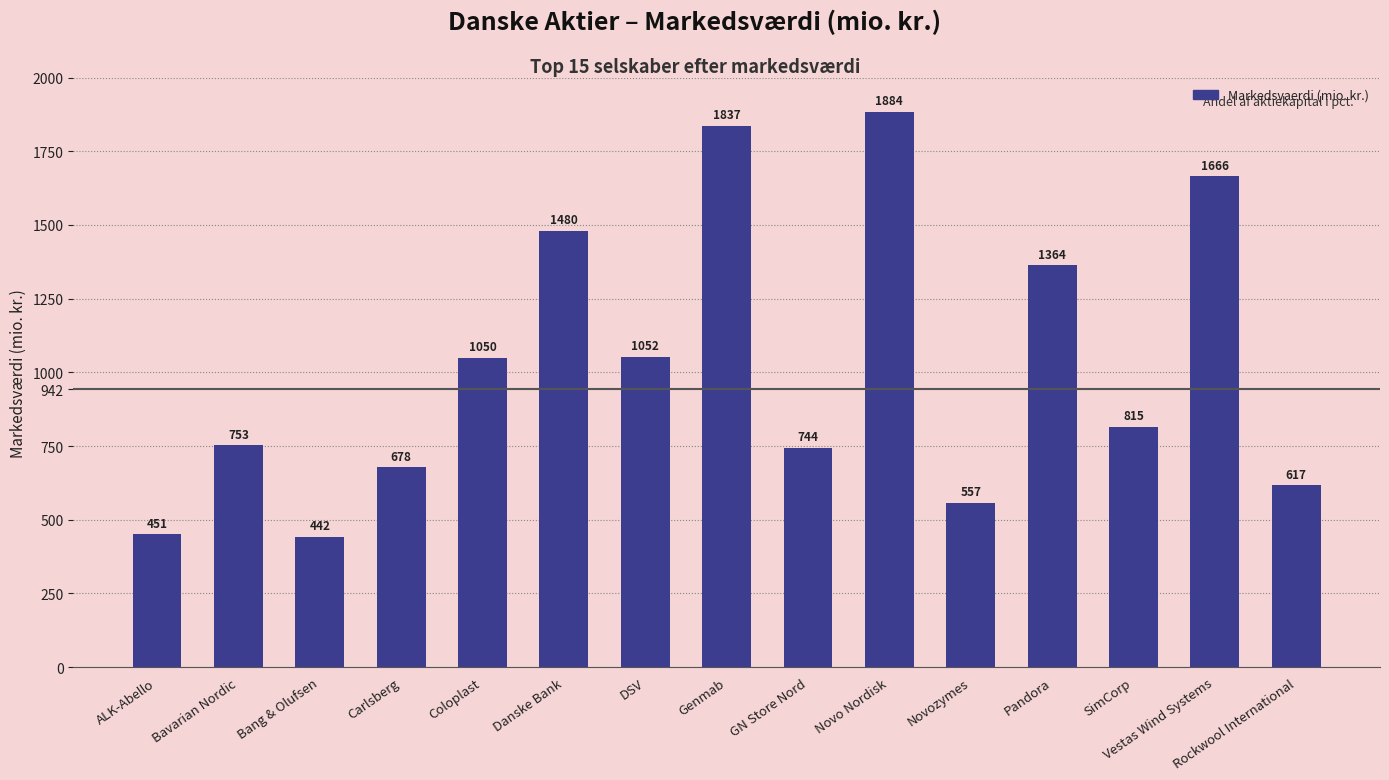

At which category does the chart reach its minimum across all series?

Bang & Olufsen